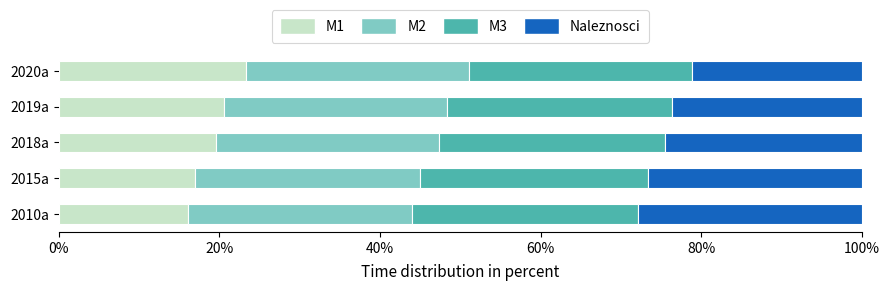

What is the lowest value of the M1 series?

16.1